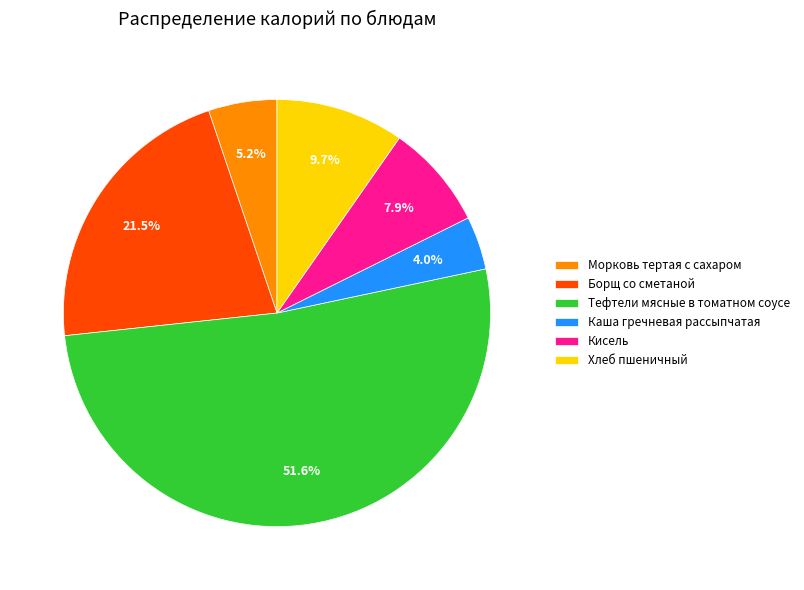

How many slices are in this pie chart?

6